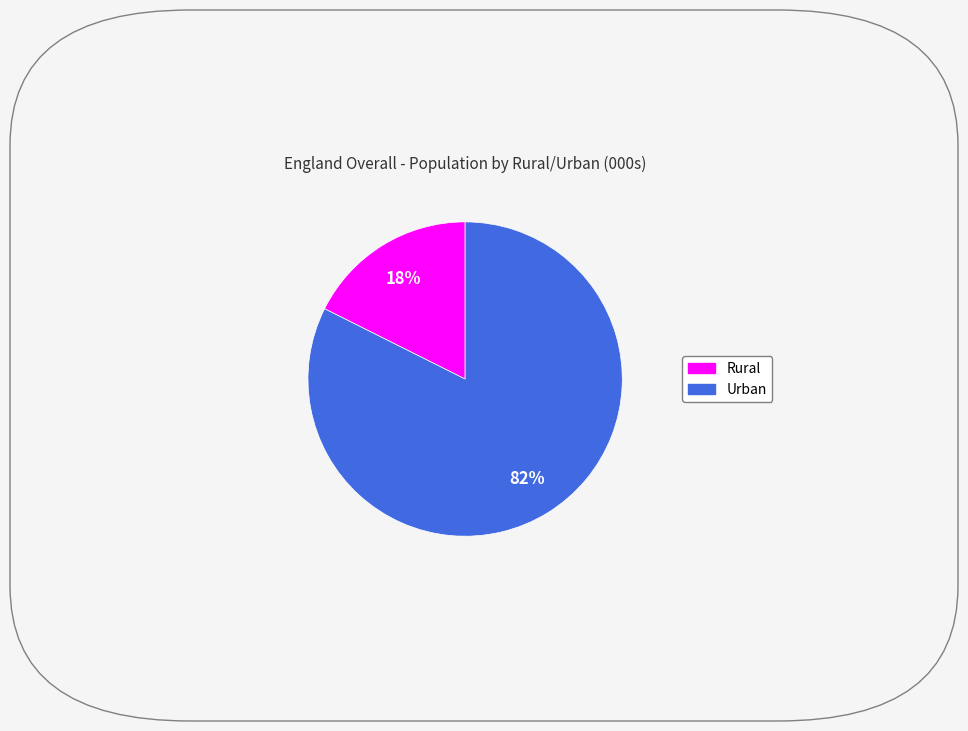

How many slices are in this pie chart?

2